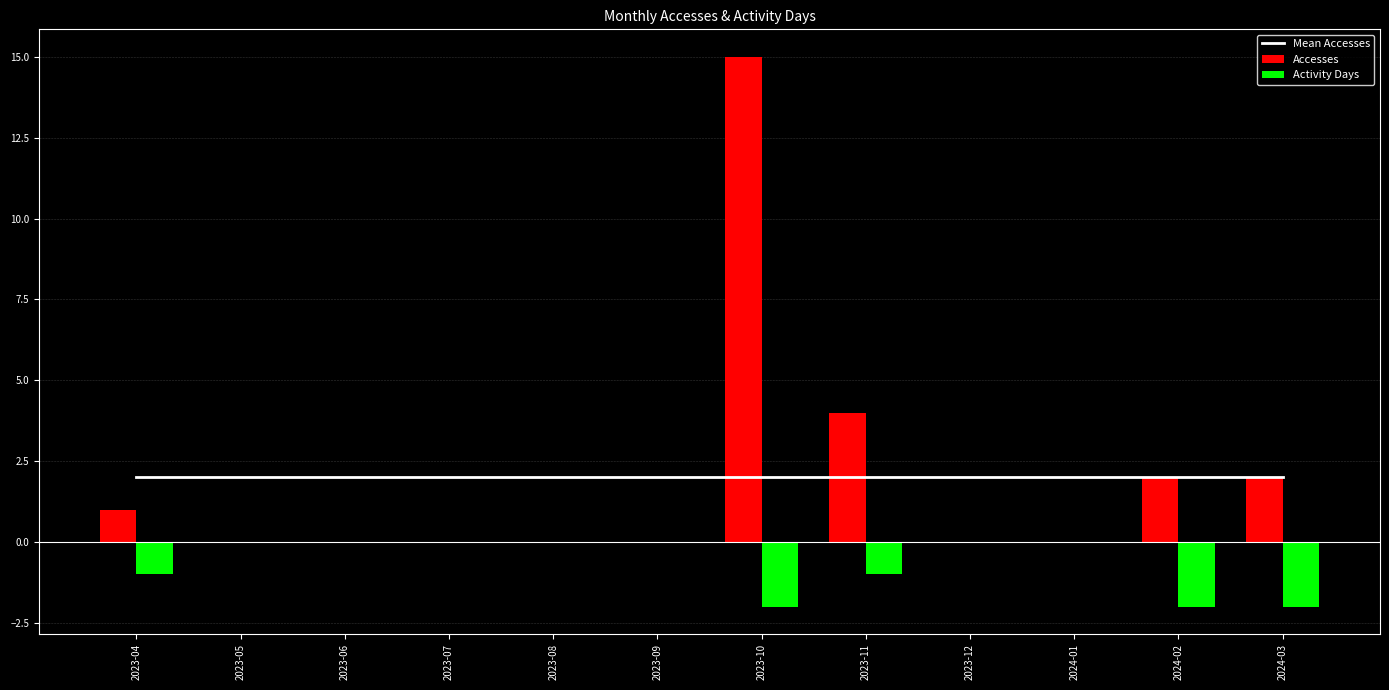

Between 2024-03 and 2024-01, which is larger?

2024-03